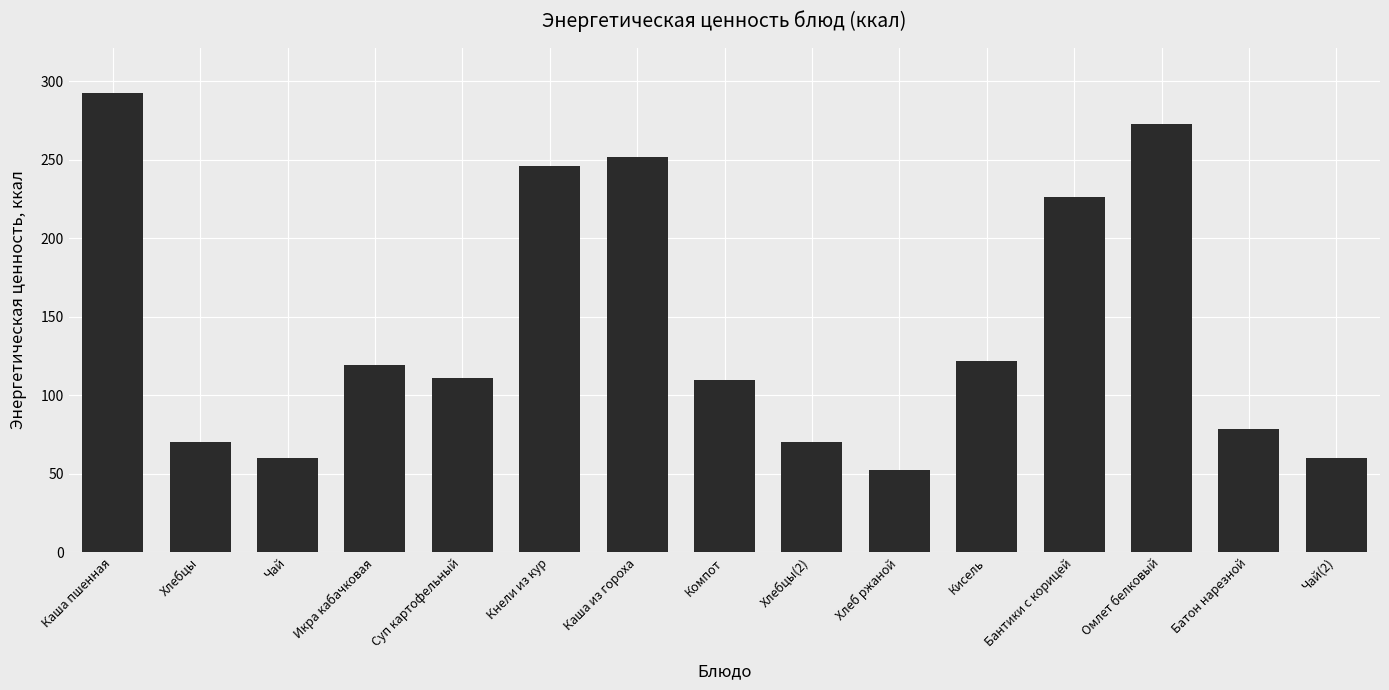

What is the minimum value shown in the chart?

52.2